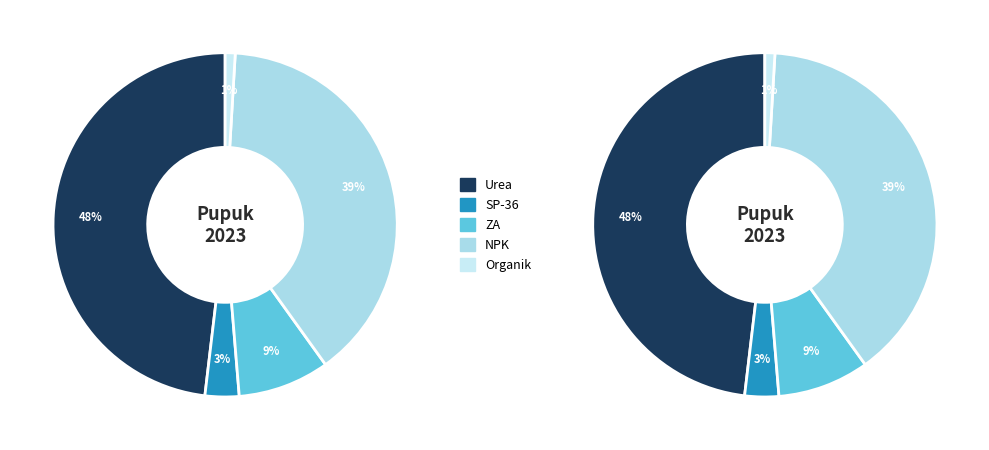

What is the smallest slice in the pie chart?

Organik